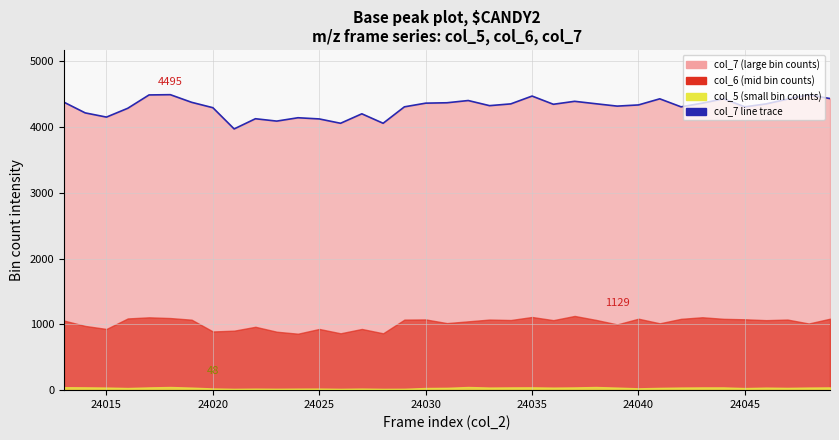

What is the greatest value displayed?

4495